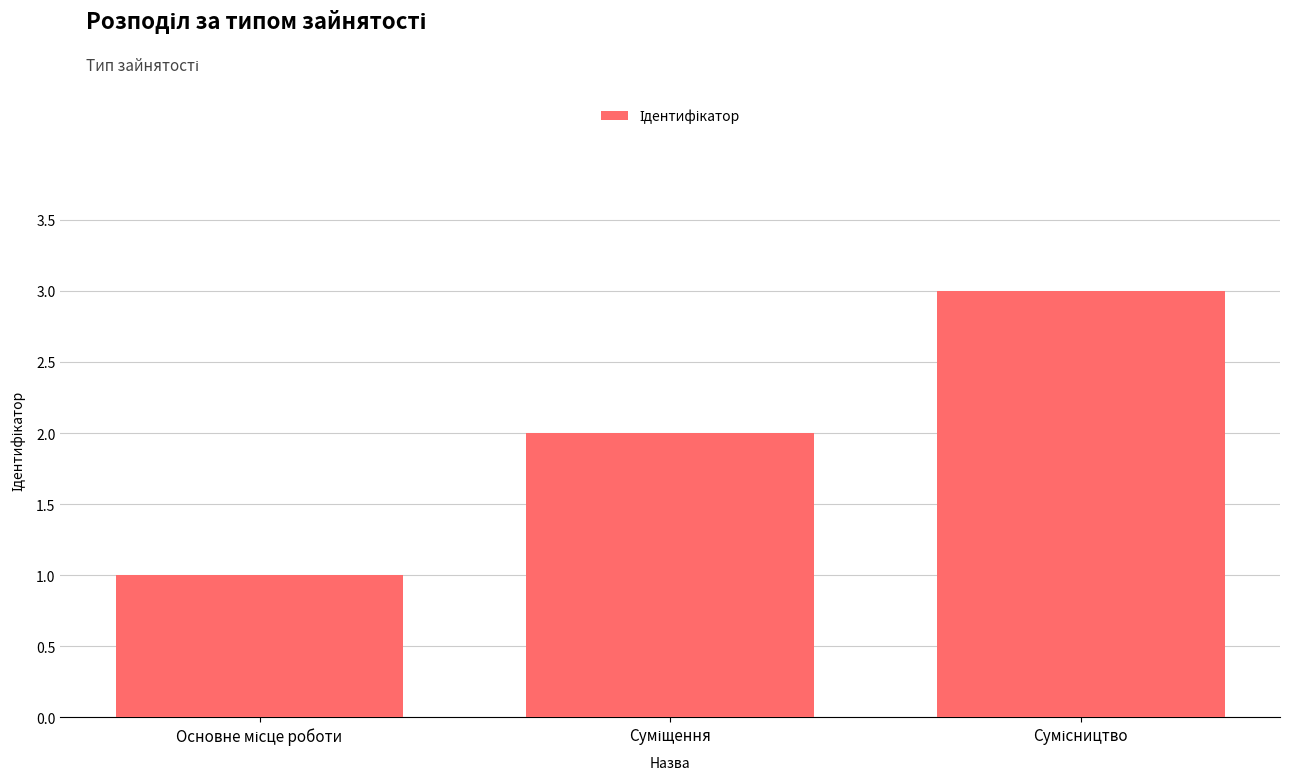

What is the greatest value displayed?

3